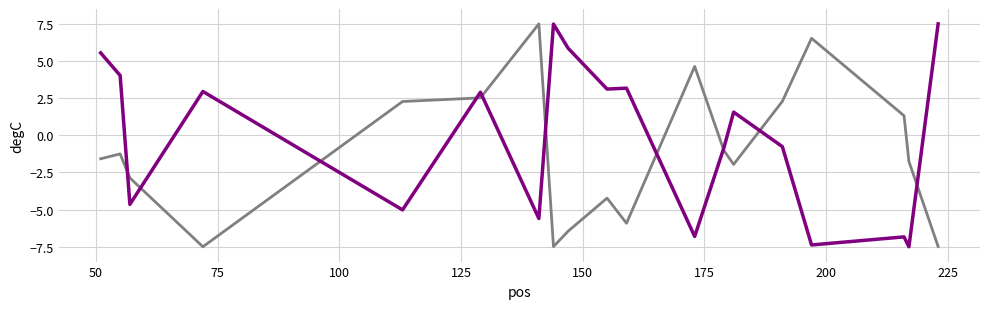

What is the greatest value displayed?

7.5